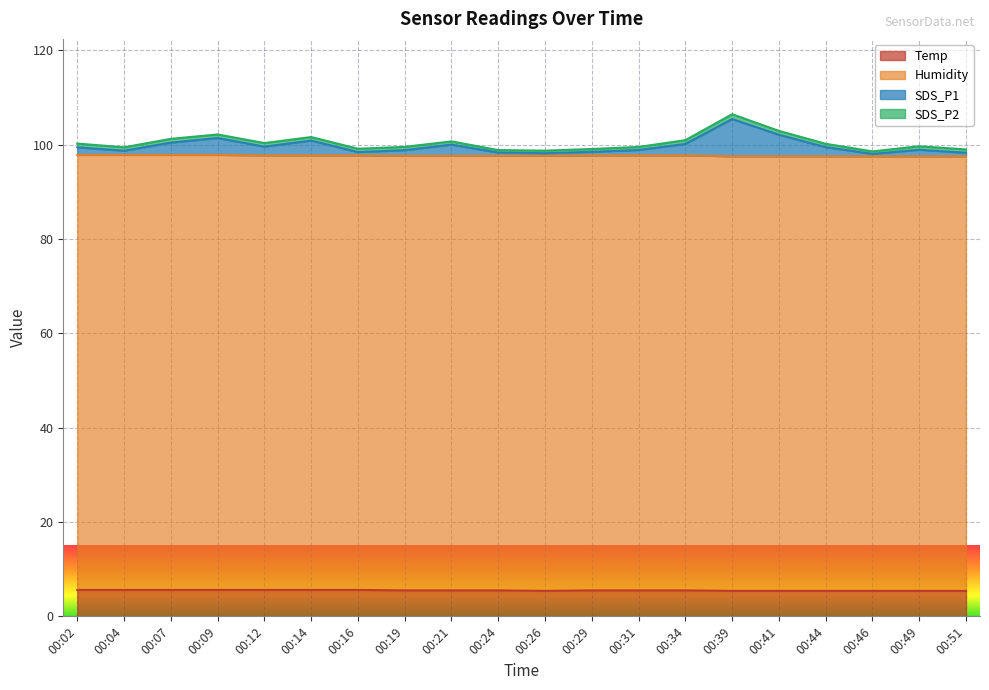

What is the difference between the highest and lowest values at 00:44?

94.0